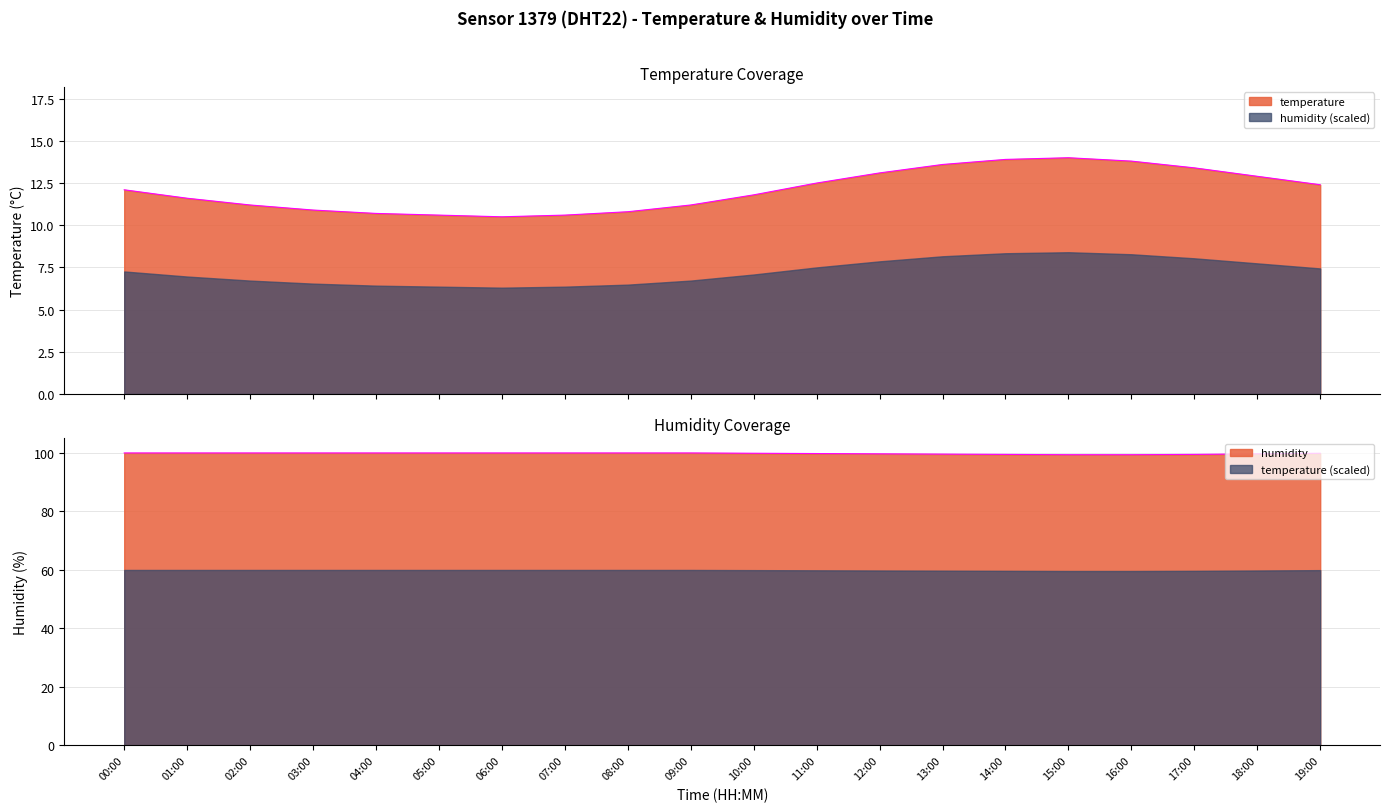

What position from the right is 17:00?

3